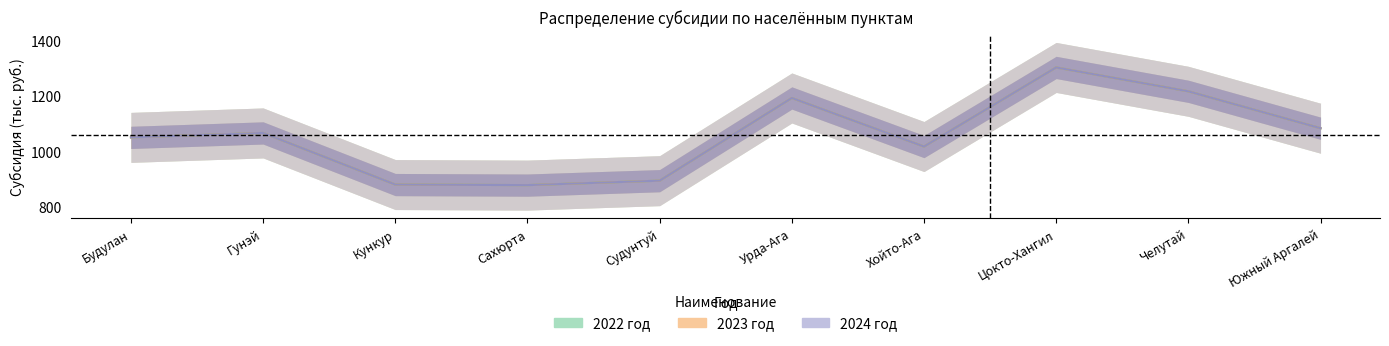

The value of 2023 год at Будулан is 211. True or false?

False